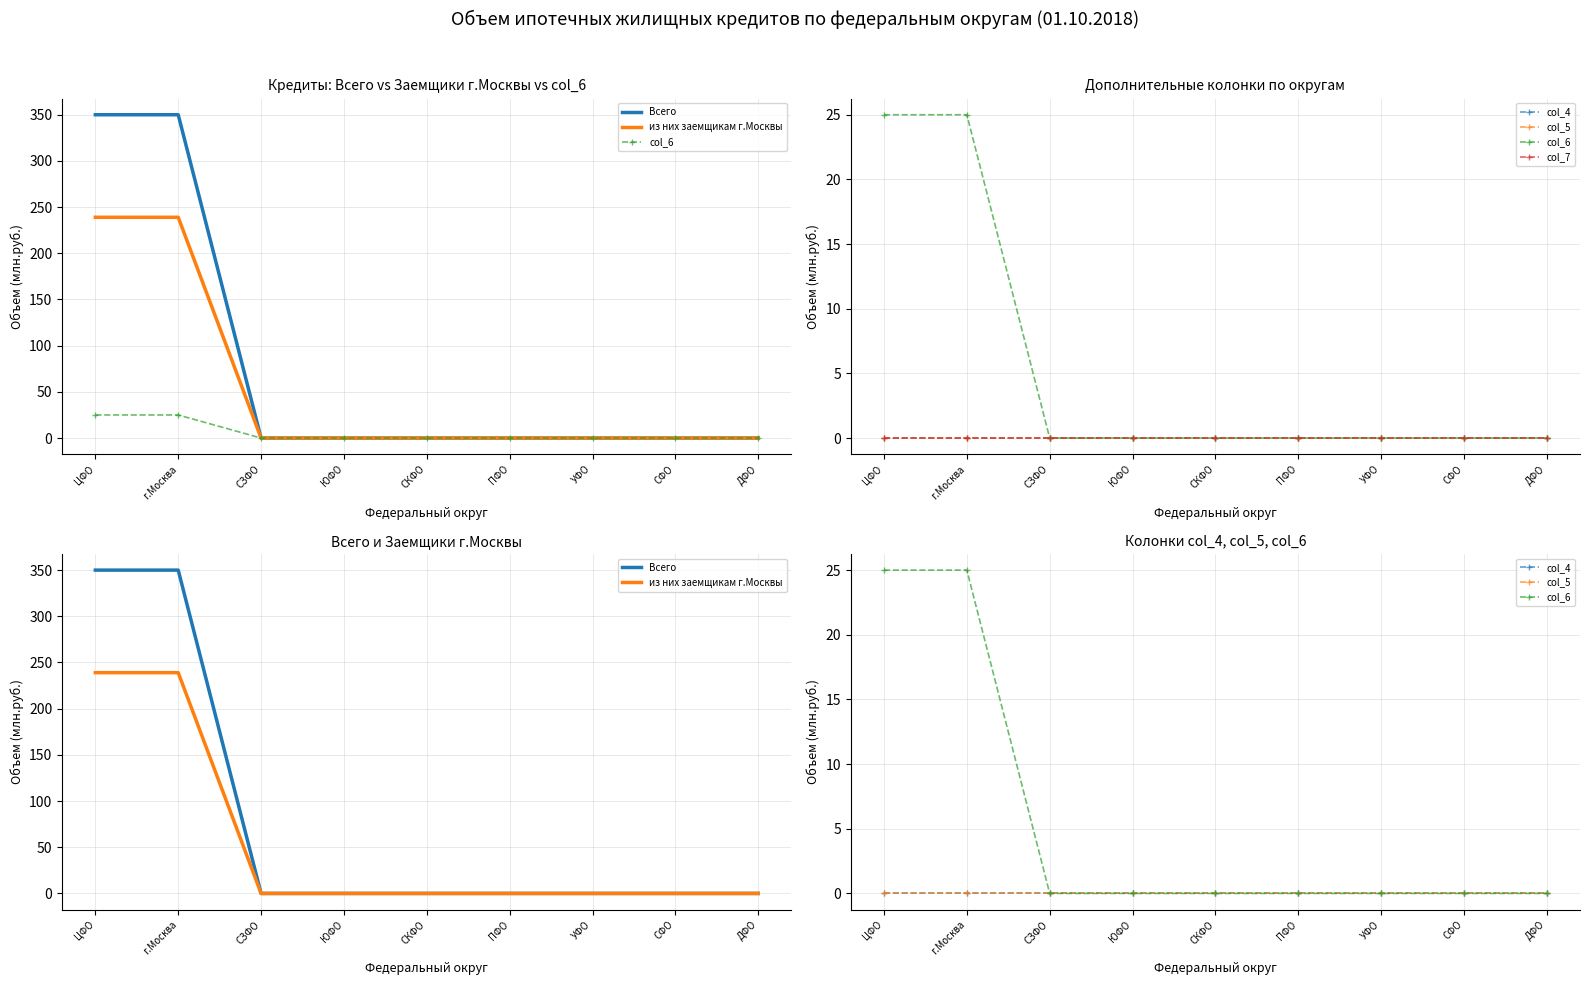

True or false: col_5 and col_6 intersect in this chart.

False